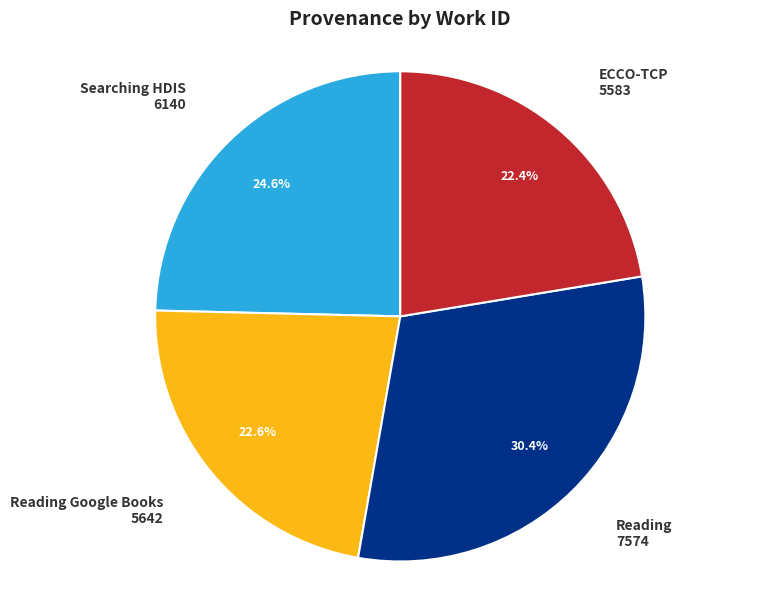

Is there any slice that represents more than half of the pie?

No